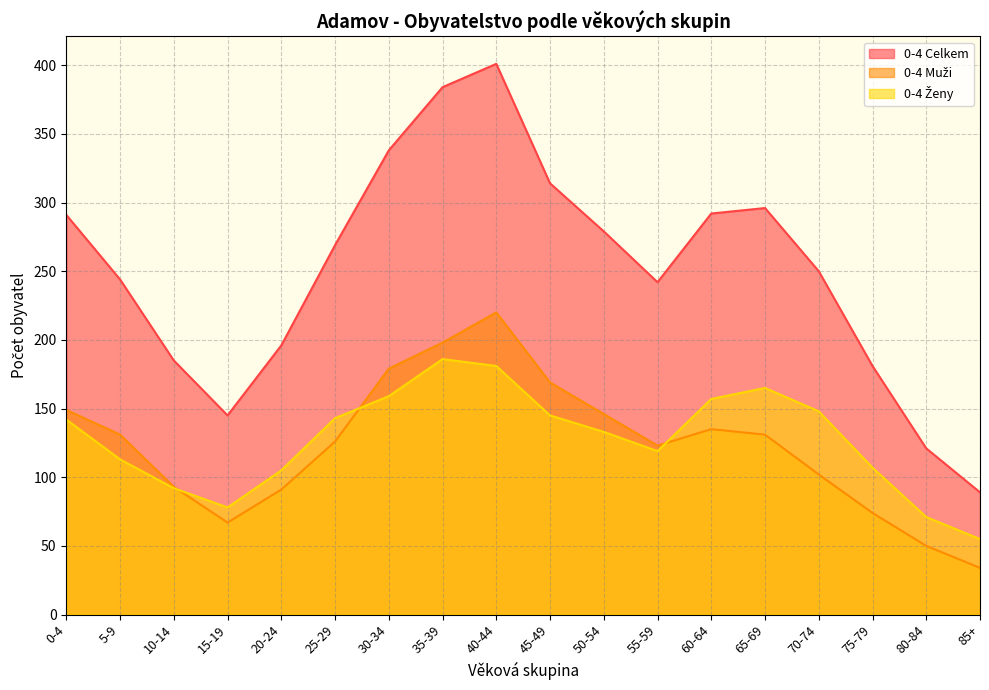

Reading left to right, what are all the values shown in this chart?

0-4 Celkem: 291	244	185	145	196	269	338	384	401	314	279	242	292	296	250	181	121	89
0-4 Muži: 149	131	93	67	91	126	179	198	220	169	146	123	135	131	102	74	50	34
0-4 Ženy: 142	113	92	78	105	143	159	186	181	145	133	119	157	165	148	107	71	55